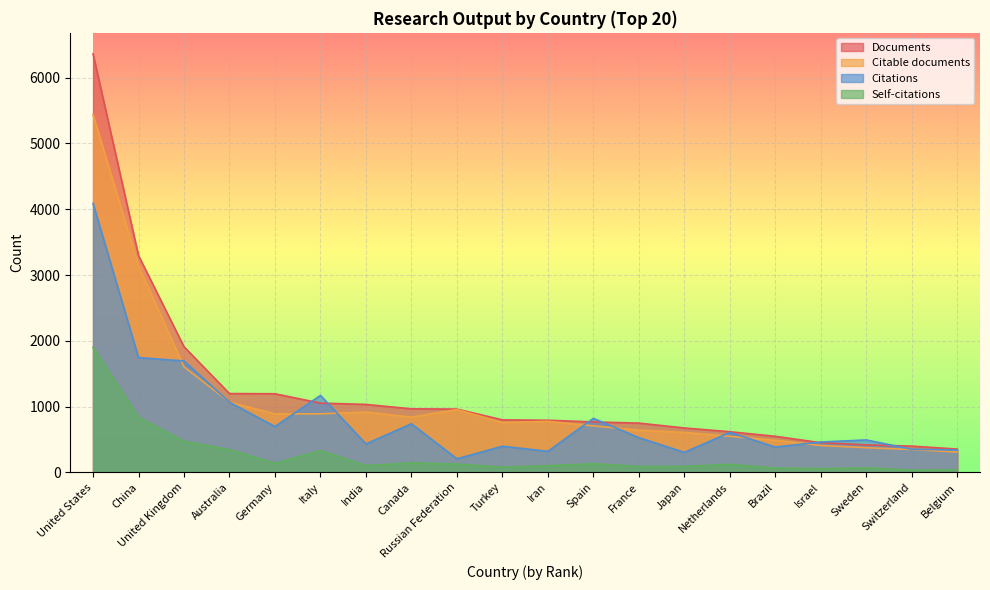

In Citable documents, how many points are lower than both neighbors (excluding endpoints)?

3